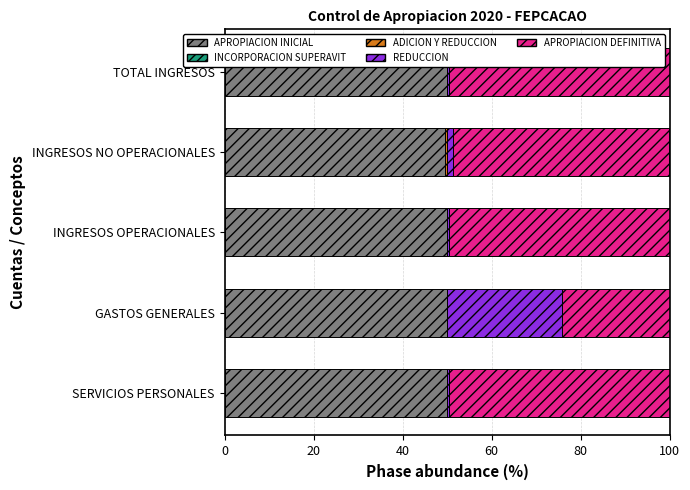

How many distinct data groups are displayed?

5